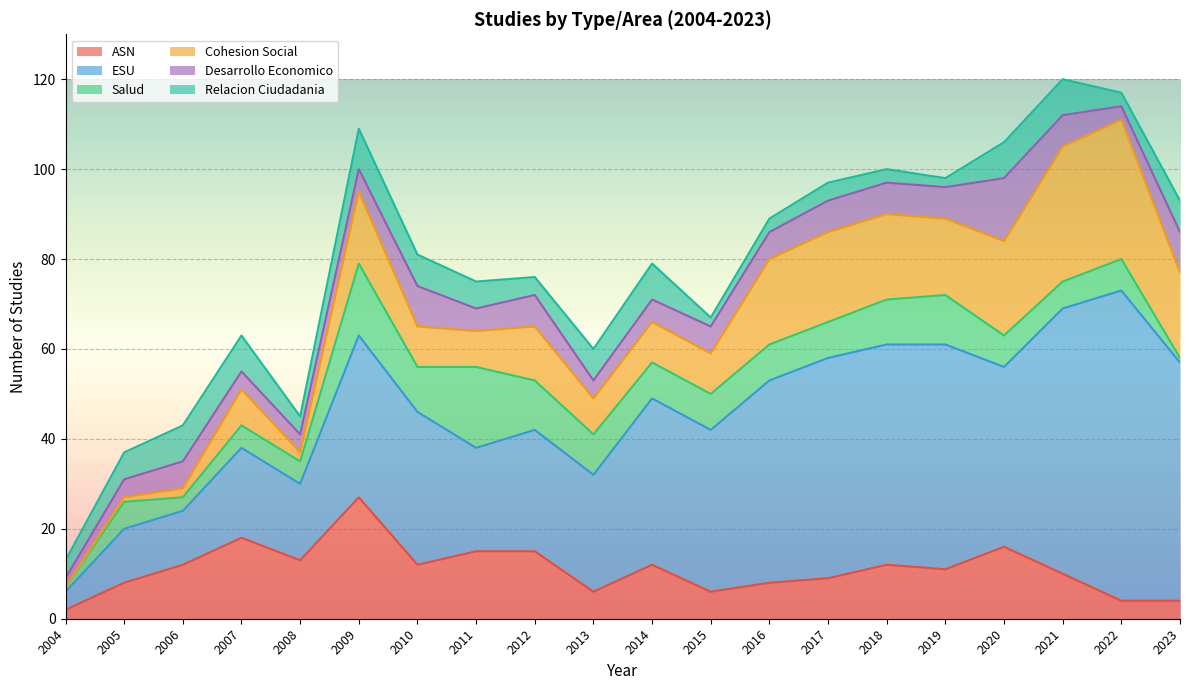

Does the chart display data point markers on the line(s)?

No